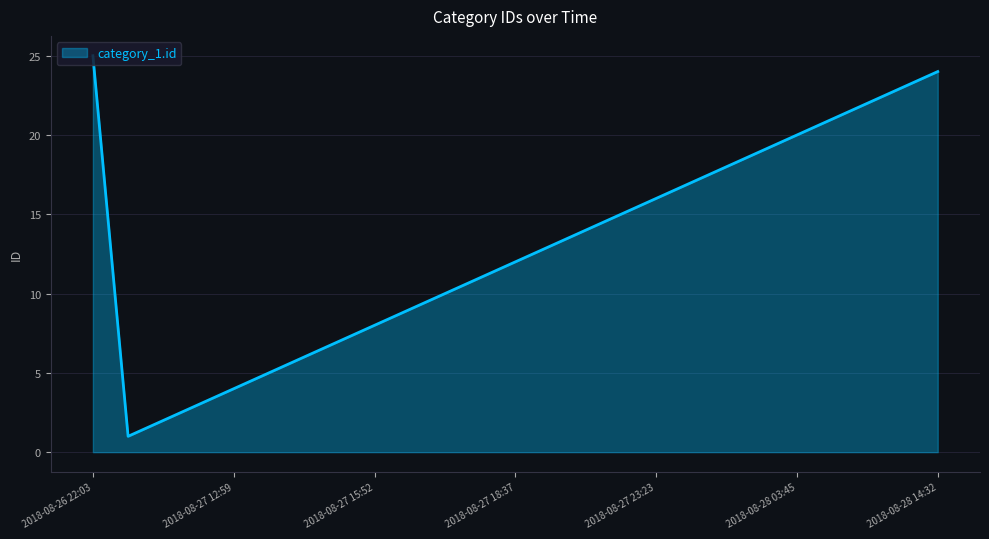

What is the maximum value shown in the chart?

25